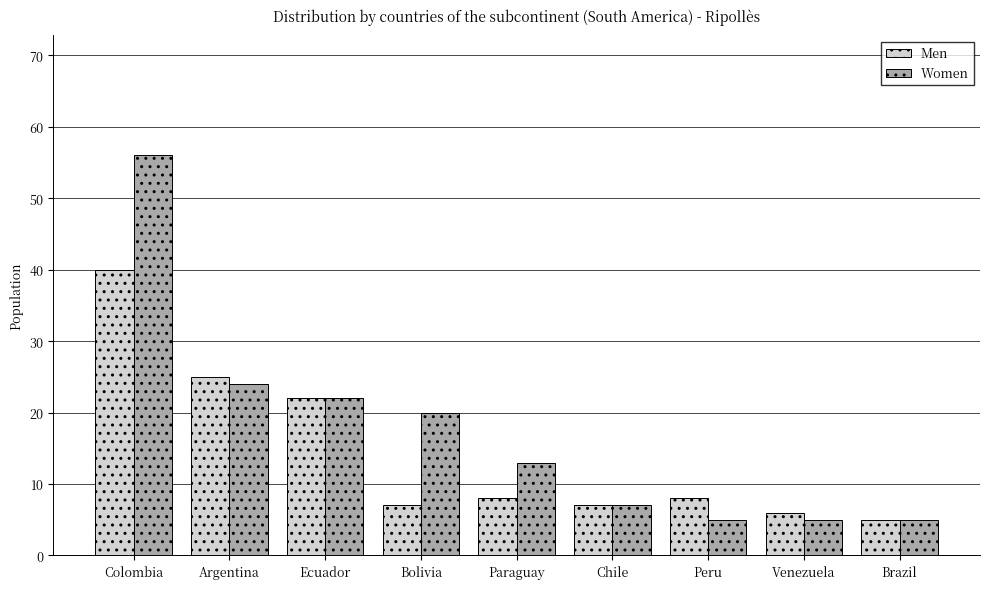

Reading right to left, transcribe all the data shown in this chart.

Men: 5	6	8	7	8	7	22	25	40
Women: 5	5	5	7	13	20	22	24	56